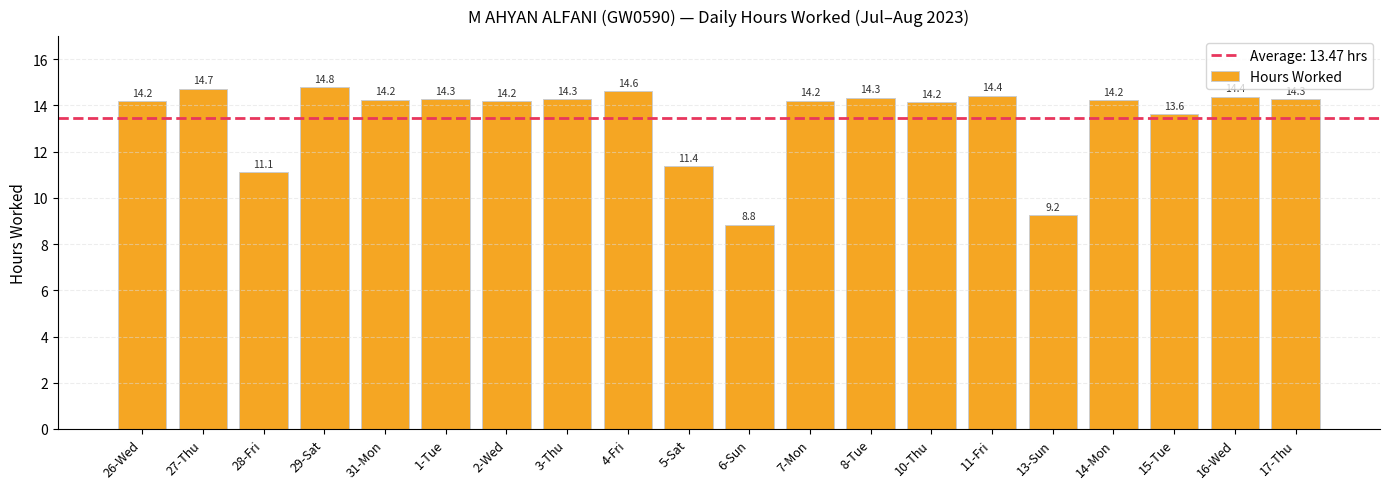

How many values are below 14?

5